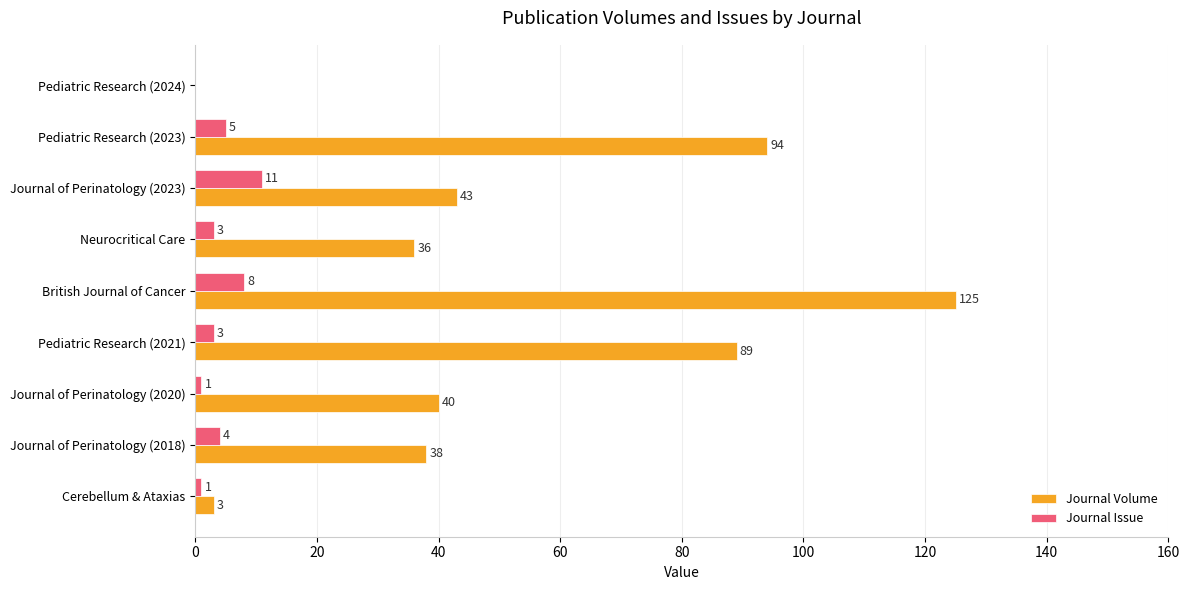

What is the sum of the Journal Volume values at Pediatric Research (2023) and Pediatric Research (2024)?

94